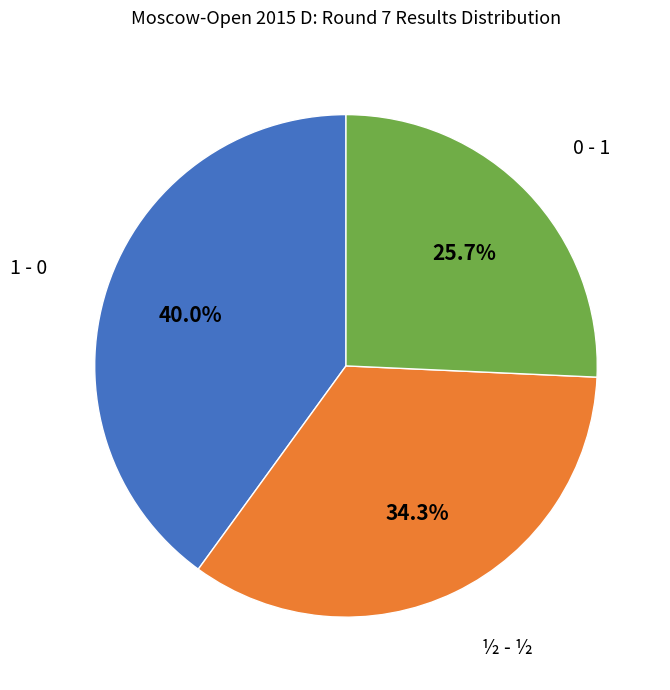

Is there a majority slice in this chart?

No